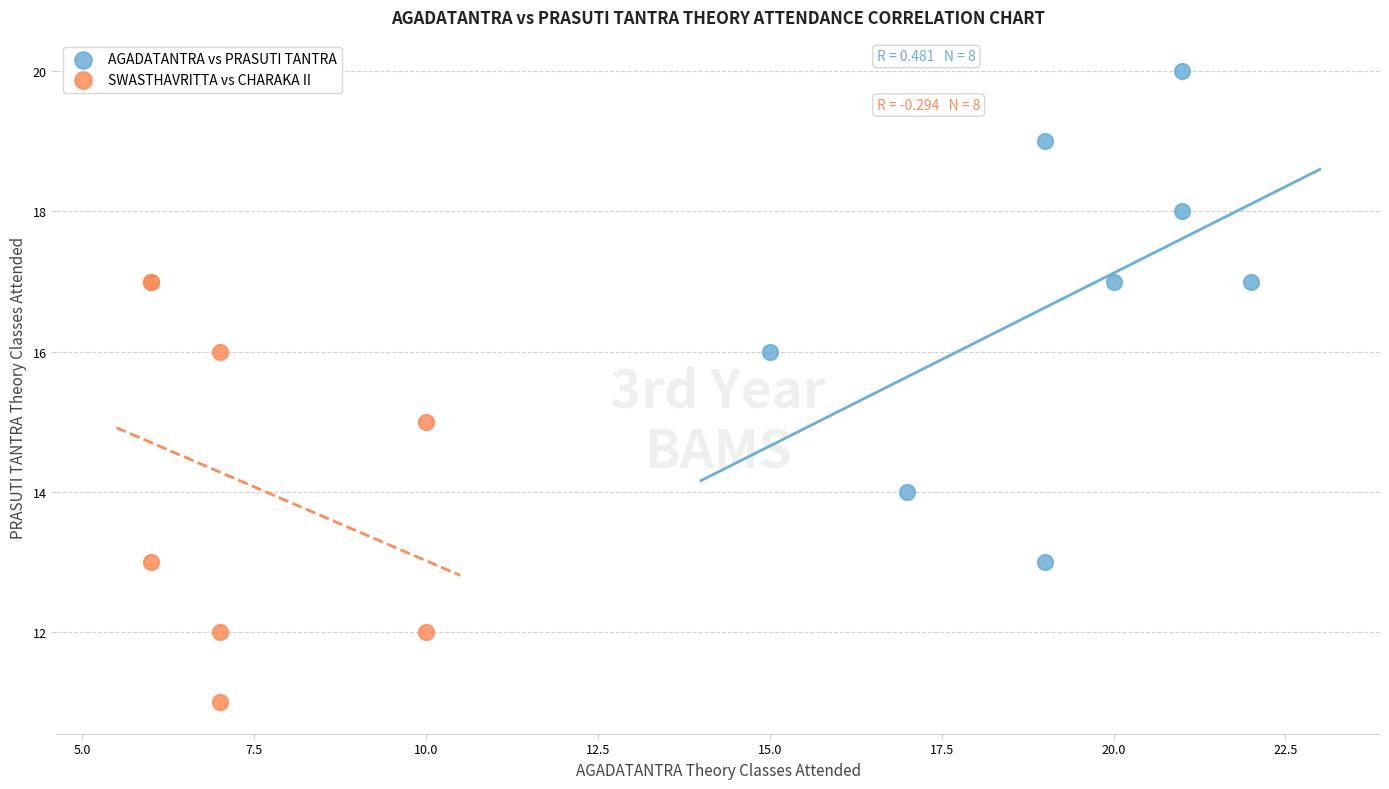

Which series reaches the minimum Y coordinate?

SWASTHAVRITTA vs CHARAKA II